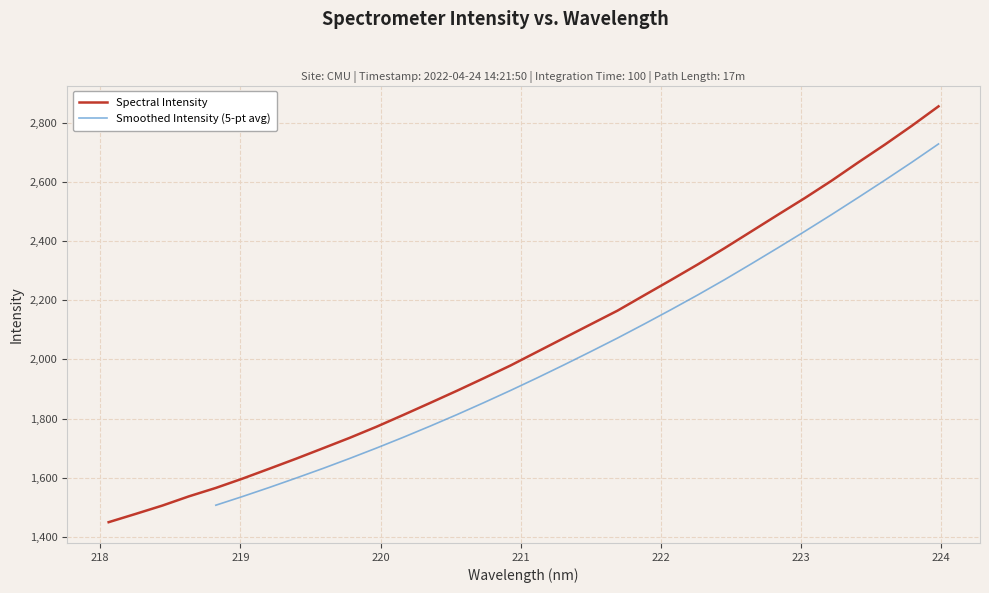

What is the greatest value displayed?

2856.4